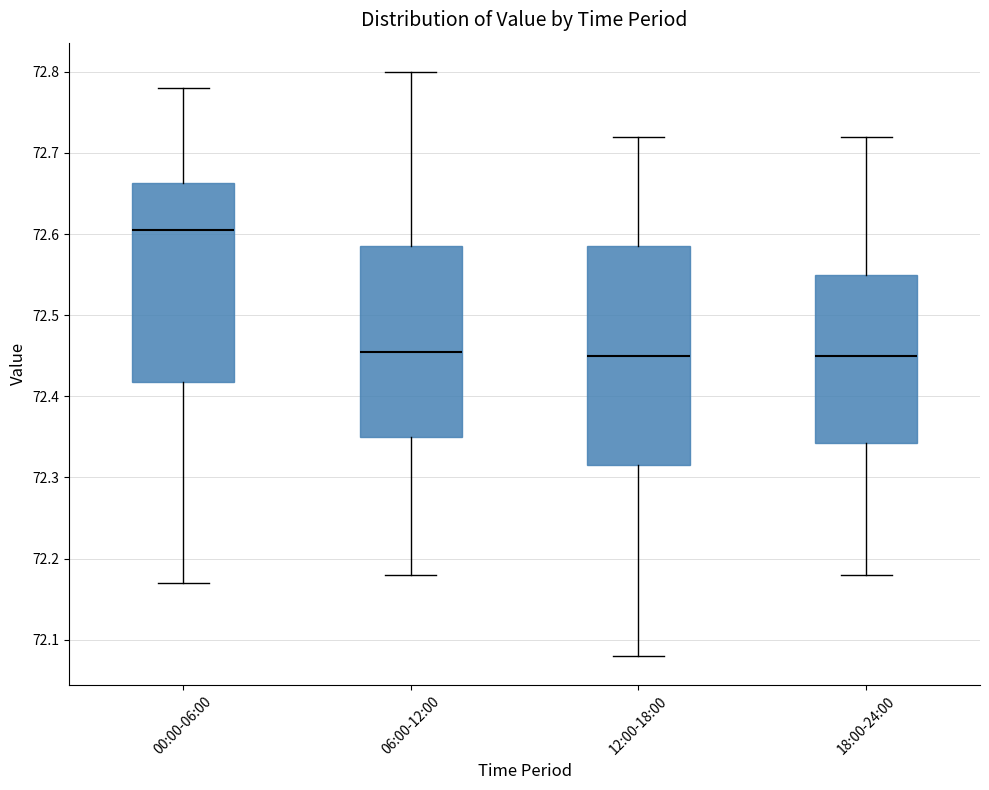

Reading left to right, transcribe this box plot: for each box, give where its median line is, the range the box spans, and where its two whiskers end, as read against the y-axis. The values are not printed on the chart, so give them approximately, as read against the axis.

00:00-06:00: median 72.61, box 72.42 to 72.66, whiskers 72.17 to 72.78
06:00-12:00: median 72.46, box 72.35 to 72.59, whiskers 72.18 to 72.80
12:00-18:00: median 72.45, box 72.32 to 72.59, whiskers 72.08 to 72.72
18:00-24:00: median 72.45, box 72.34 to 72.55, whiskers 72.18 to 72.72